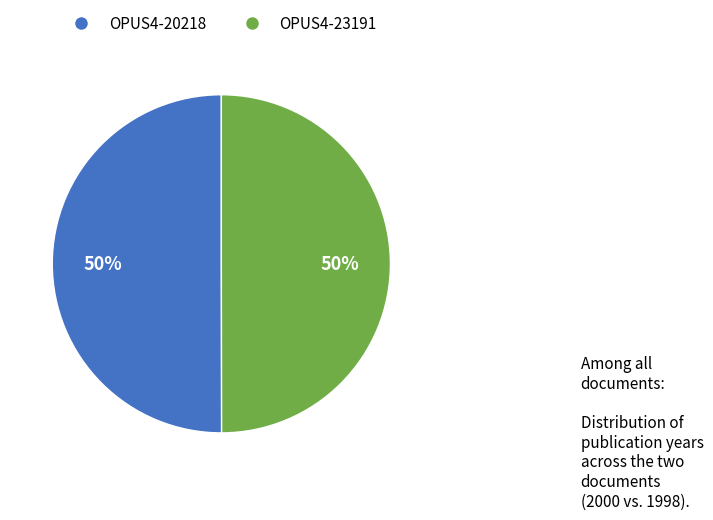

What is the ratio of the value at OPUS4-20218 to the value at OPUS4-23191?

1.0